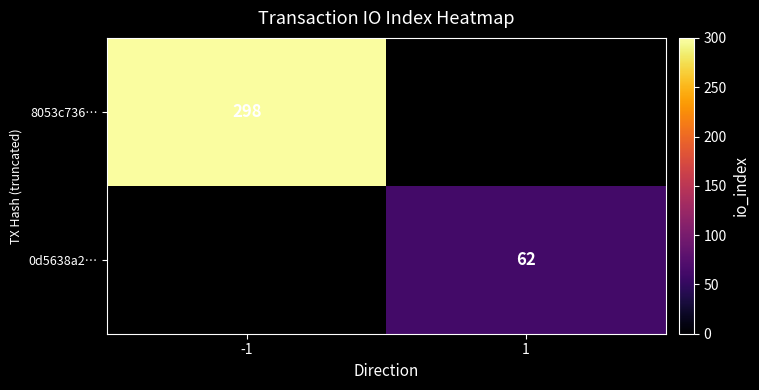

Is it true that 8053c736… equals 298 at -1?

True